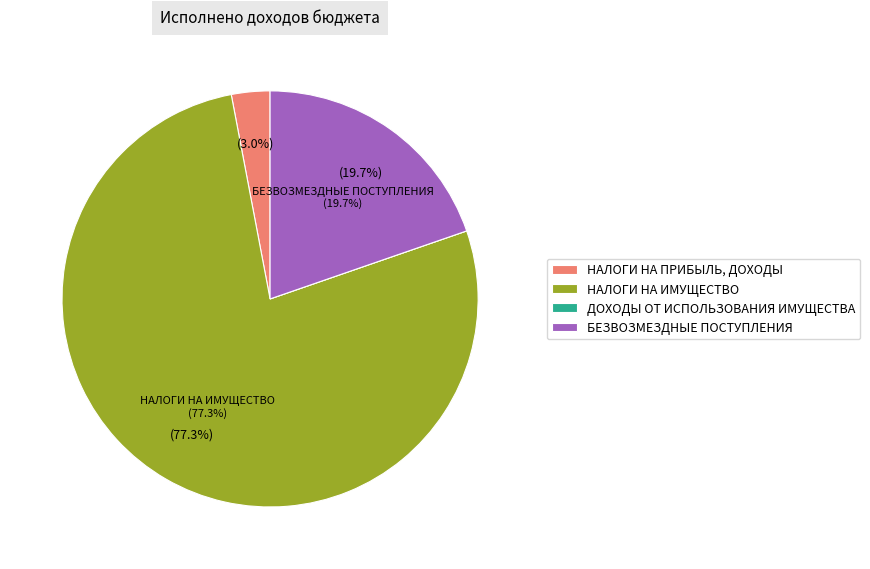

To the nearest percent, what portion does НАЛОГИ НА ПРИБЫЛЬ, ДОХОДЫ represent?

3%